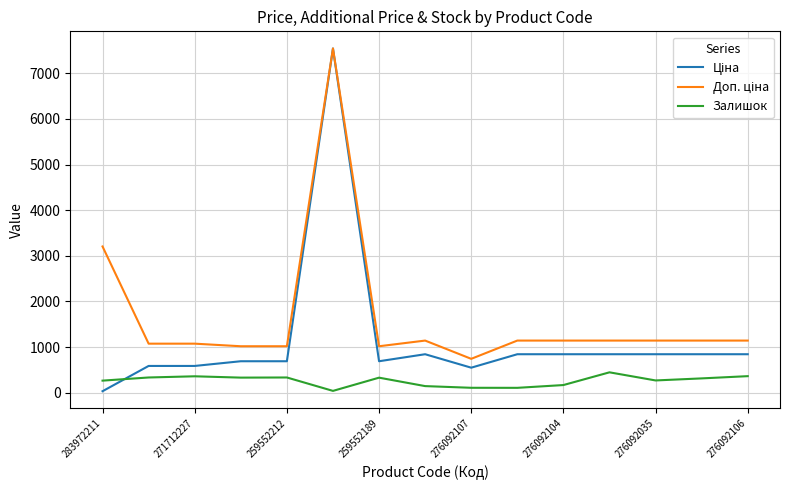

What is the greatest value displayed?

7545.9